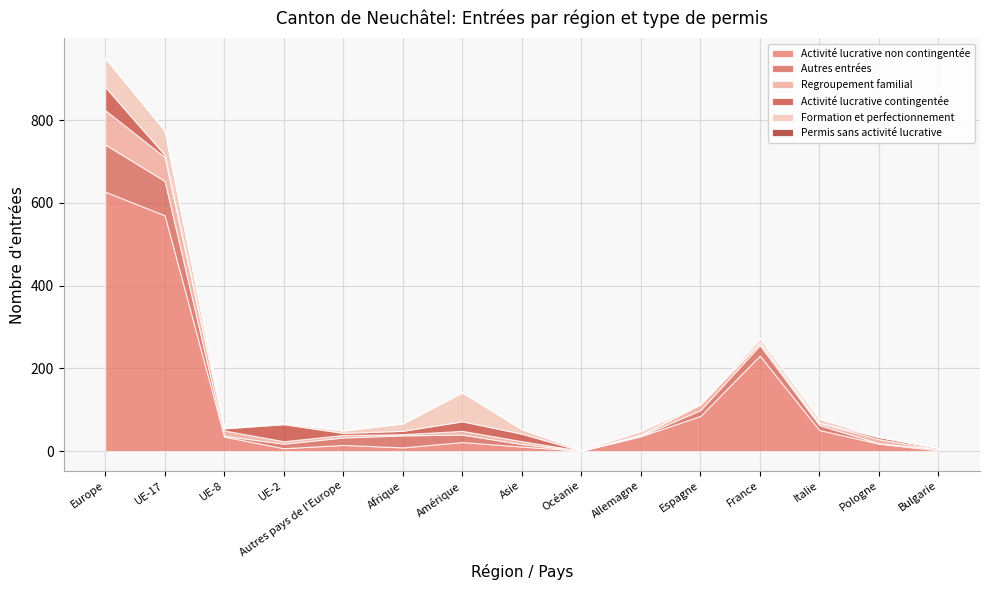

What are all the series names shown in the legend?

Activité lucrative non contingentée, Autres entrées, Regroupement familial, Activité lucrative contingentée, Formation et perfectionnement, Permis sans activité lucrative